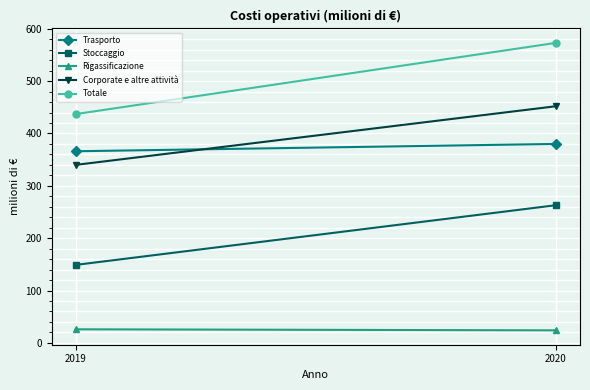

Reading left to right, what are all the values shown in this chart?

Trasporto: 2019=366	2020=380
Stoccaggio: 2019=149	2020=263
Rigassificazione: 2019=26	2020=24
Corporate e altre attività: 2019=340	2020=452
Totale: 2019=437	2020=573